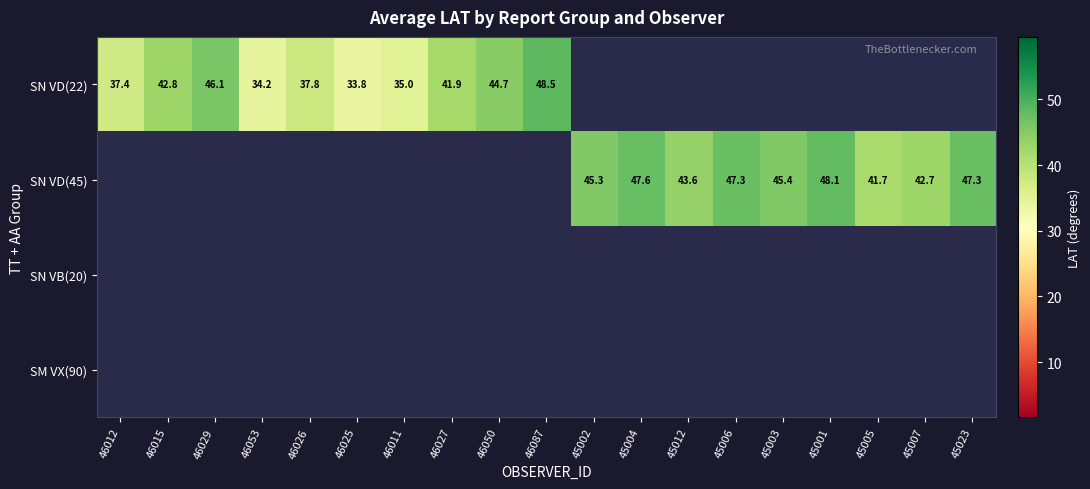

True or false: SN VD(22) has a value of 44.7 at 46050.

True